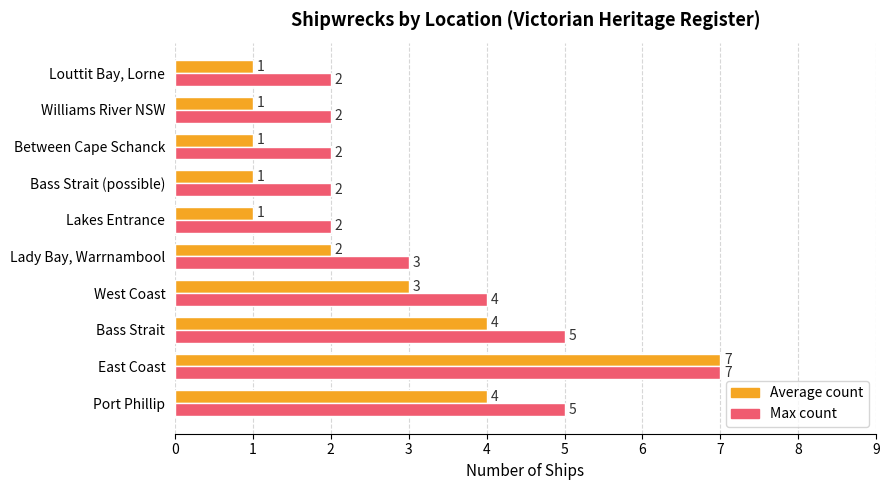

What is the sum of all Average count values?

25